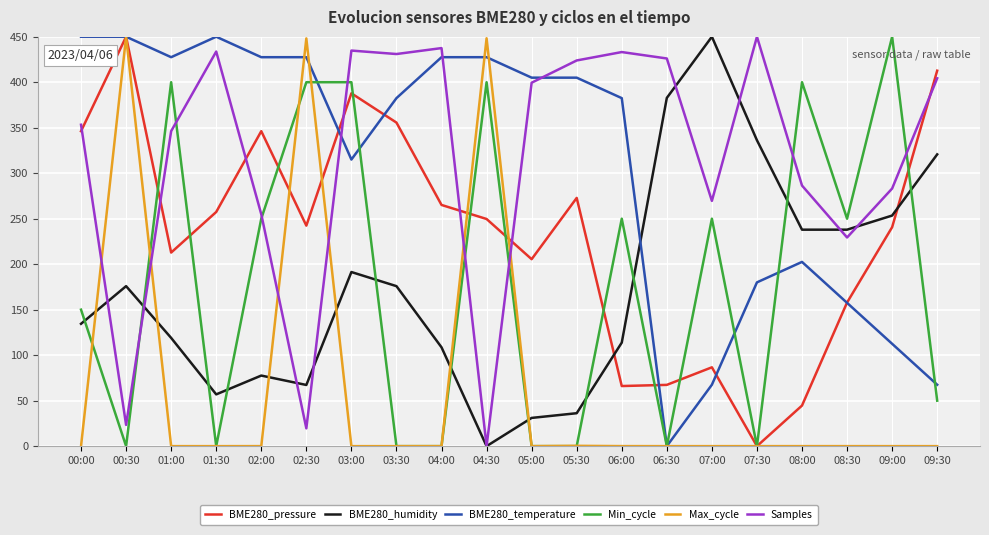

True or false: Samples and BME280_pressure cross at least once.

True